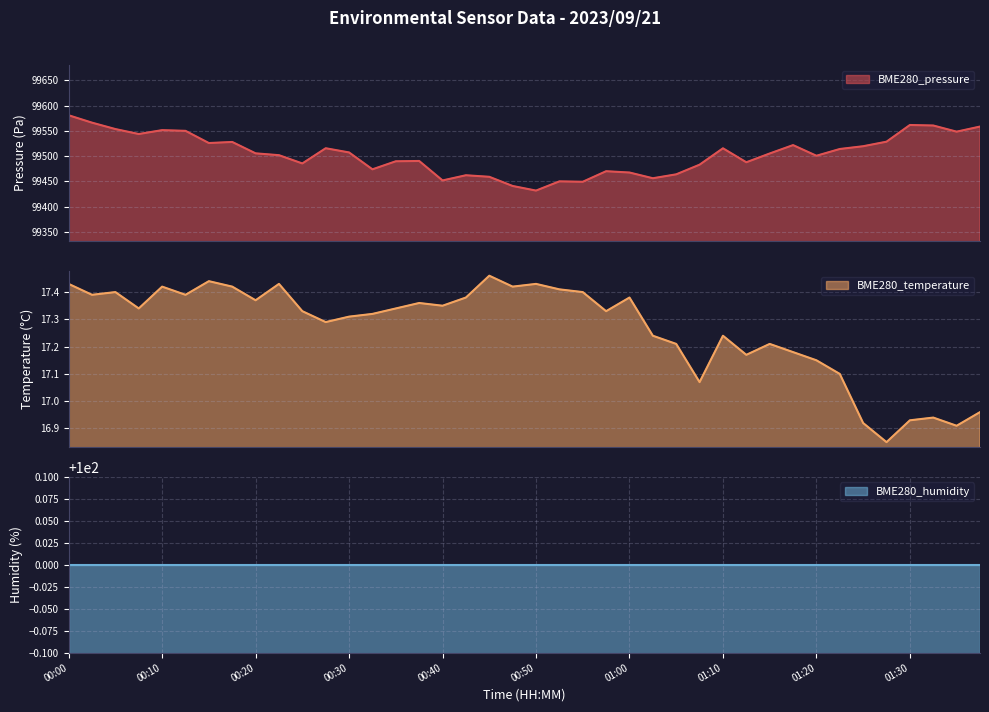

Is the value of BME280_temperature at 00:40 greater than the value of BME280_pressure at 01:15?

No